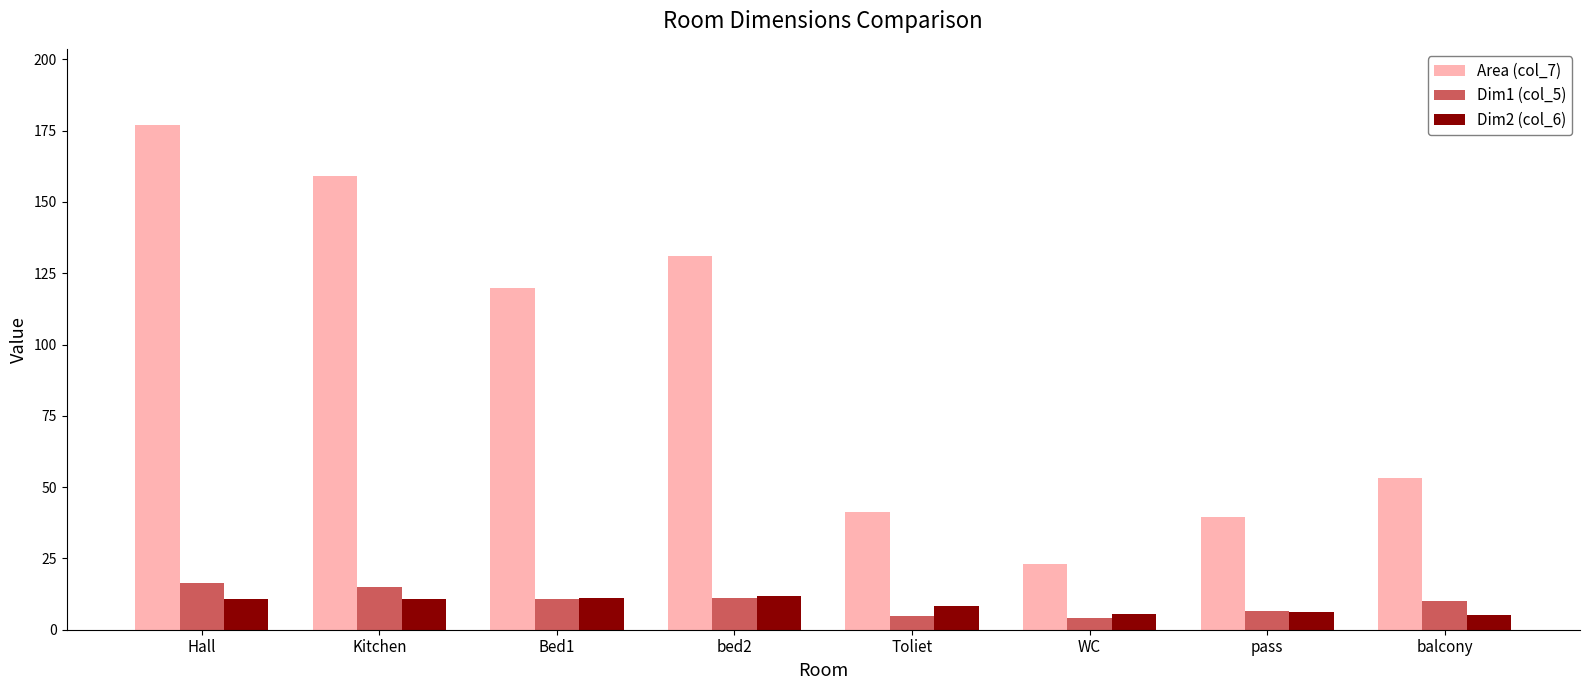

At balcony, list the series in order from largest to smallest.

Area (col_7), Dim1 (col_5), Dim2 (col_6)